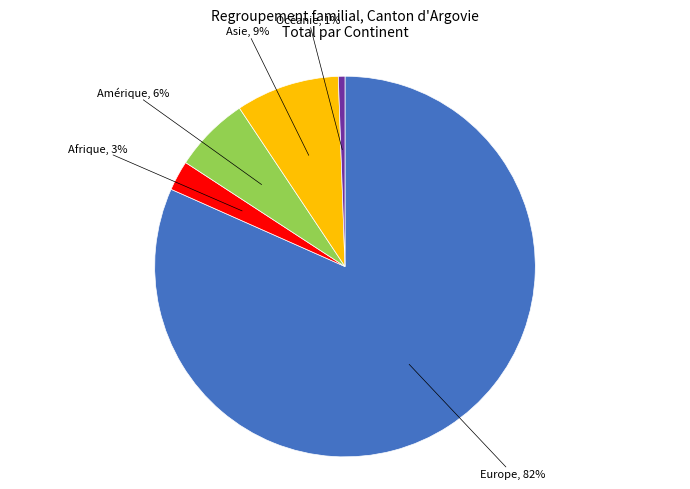

To the nearest percent, what is the average slice percentage?

20%